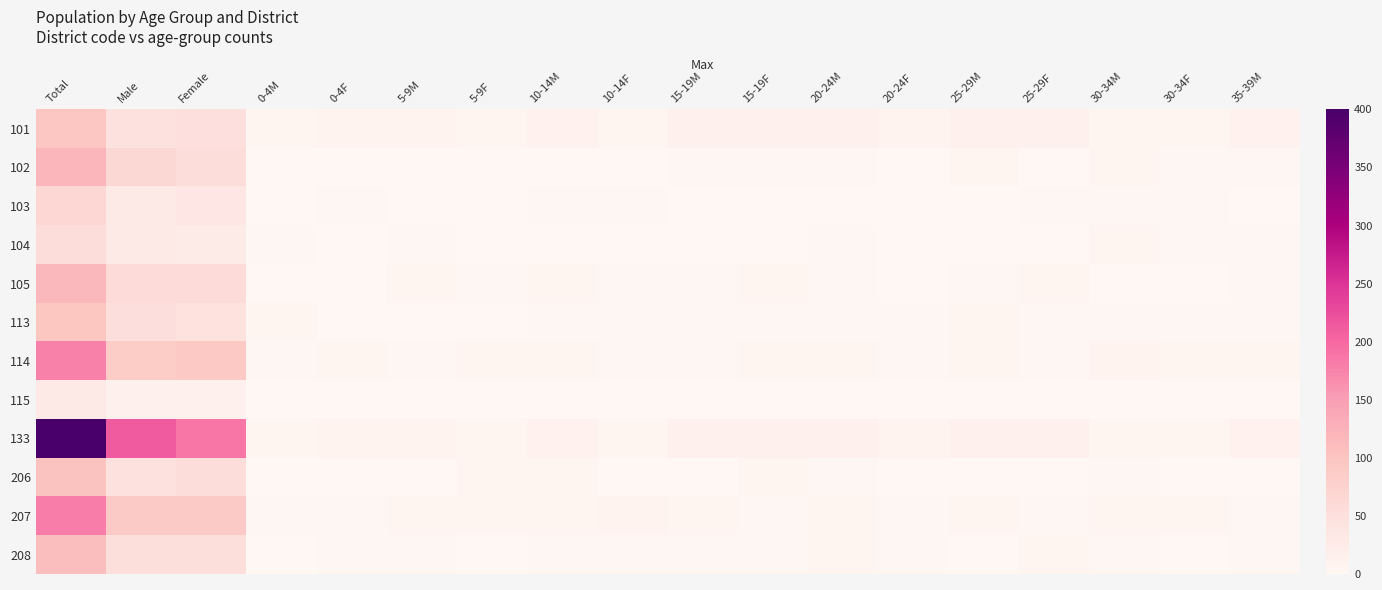

Reading left to right, what are all the values shown in this chart?

101: Total=96	Male=47	Female=49	0-4M=5	0-4F=8	5-9M=9	5-9F=4	10-14M=11	10-14F=5	15-19M=13	15-19F=14	20-24M=15	20-24F=8	25-29M=13	25-29F=15	30-34M=7	30-34F=6	35-39M=12
102: Total=120	Male=65	Female=55	0-4M=1	0-4F=1	5-9M=0	5-9F=1	10-14M=0	10-14F=1	15-19M=3	15-19F=3	20-24M=2	20-24F=1	25-29M=6	25-29F=1	30-34M=4	30-34F=2	35-39M=3
103: Total=66	Male=30	Female=36	0-4M=0	0-4F=2	5-9M=1	5-9F=1	10-14M=2	10-14F=3	15-19M=0	15-19F=1	20-24M=0	20-24F=0	25-29M=1	25-29F=2	30-34M=2	30-34F=2	35-39M=1
104: Total=55	Male=30	Female=25	0-4M=2	0-4F=1	5-9M=2	5-9F=0	10-14M=1	10-14F=1	15-19M=0	15-19F=0	20-24M=2	20-24F=0	25-29M=0	25-29F=1	30-34M=5	30-34F=2	35-39M=2
105: Total=117	Male=59	Female=58	0-4M=1	0-4F=0	5-9M=5	5-9F=2	10-14M=7	10-14F=2	15-19M=2	15-19F=4	20-24M=3	20-24F=0	25-29M=2	25-29F=4	30-34M=1	30-34F=0	35-39M=2
113: Total=97	Male=51	Female=46	0-4M=5	0-4F=0	5-9M=0	5-9F=0	10-14M=2	10-14F=3	15-19M=3	15-19F=3	20-24M=2	20-24F=2	25-29M=4	25-29F=2	30-34M=2	30-34F=3	35-39M=2
114: Total=177	Male=86	Female=91	0-4M=3	0-4F=4	5-9M=3	5-9F=7	10-14M=4	10-14F=2	15-19M=2	15-19F=4	20-24M=5	20-24F=2	25-29M=4	25-29F=3	30-34M=9	30-34F=5	35-39M=6
115: Total=28	Male=15	Female=13	0-4M=0	0-4F=0	5-9M=0	5-9F=0	10-14M=0	10-14F=0	15-19M=0	15-19F=0	20-24M=0	20-24F=0	25-29M=1	25-29F=0	30-34M=1	30-34F=1	35-39M=1
133: Total=400	Male=213	Female=187	0-4M=5	0-4F=8	5-9M=9	5-9F=4	10-14M=11	10-14F=5	15-19M=13	15-19F=14	20-24M=15	20-24F=8	25-29M=13	25-29F=15	30-34M=7	30-34F=6	35-39M=12
206: Total=102	Male=47	Female=55	0-4M=0	0-4F=0	5-9M=1	5-9F=4	10-14M=5	10-14F=1	15-19M=1	15-19F=7	20-24M=3	20-24F=1	25-29M=1	25-29F=0	30-34M=2	30-34F=1	35-39M=0
207: Total=180	Male=90	Female=90	0-4M=2	0-4F=2	5-9M=4	5-9F=4	10-14M=6	10-14F=8	15-19M=4	15-19F=3	20-24M=6	20-24F=3	25-29M=4	25-29F=3	30-34M=5	30-34F=5	35-39M=3
208: Total=108	Male=54	Female=54	0-4M=0	0-4F=2	5-9M=2	5-9F=1	10-14M=2	10-14F=2	15-19M=3	15-19F=3	20-24M=6	20-24F=2	25-29M=1	25-29F=4	30-34M=3	30-34F=0	35-39M=3